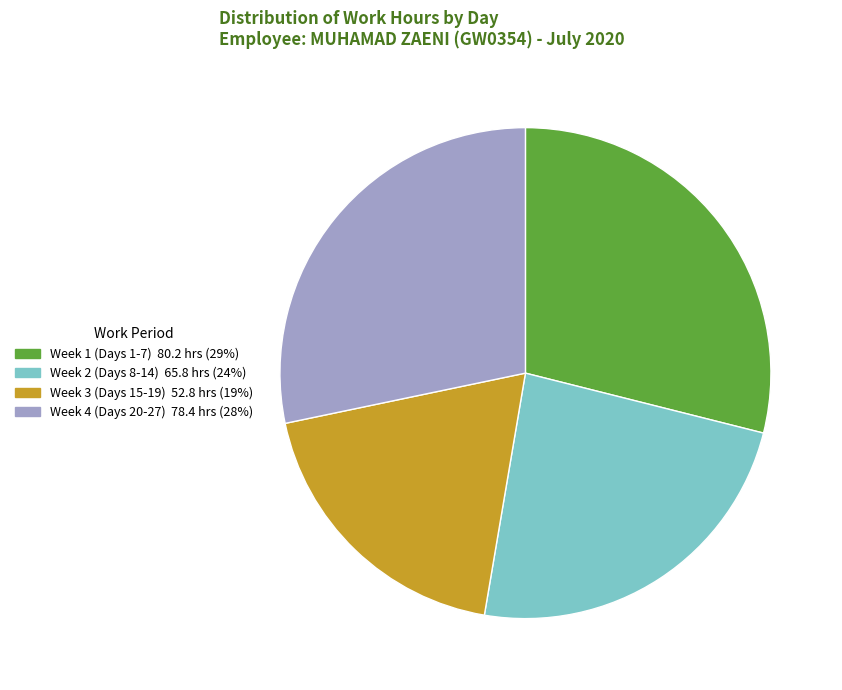

How many slices are in this pie chart?

4